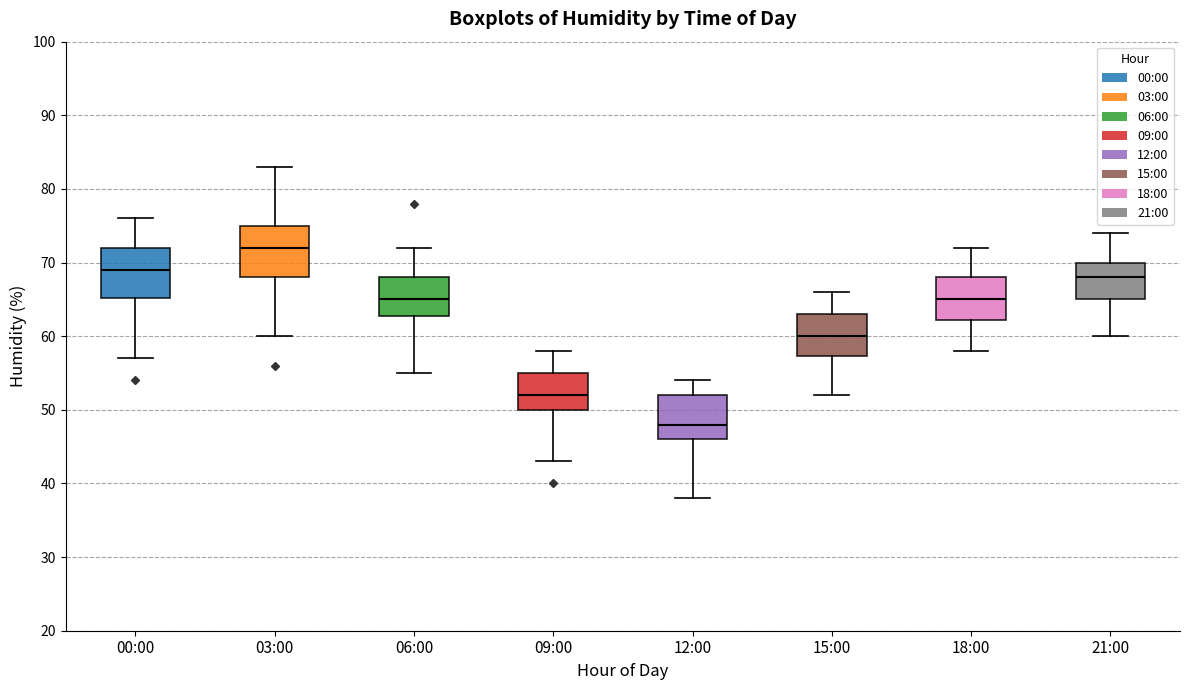

Where is the upper edge of the box for 21:00 on the y-axis? The values are not printed on the chart, so give them approximately, as read against the axis.

70